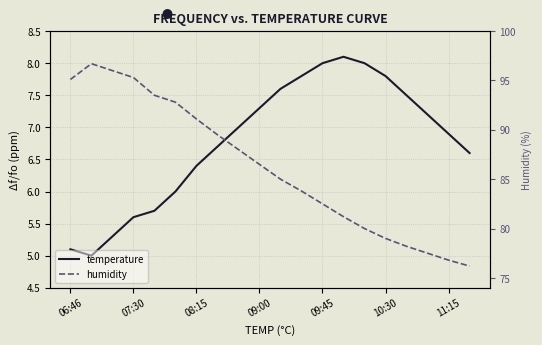

Count the number of data series in this chart.

2